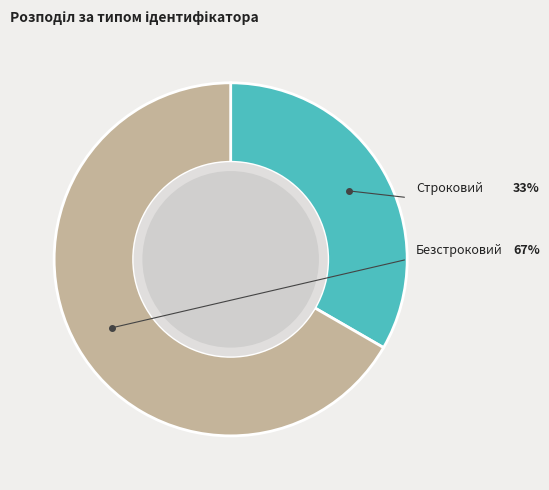

Which category has the biggest portion of the pie?

Безстроковий